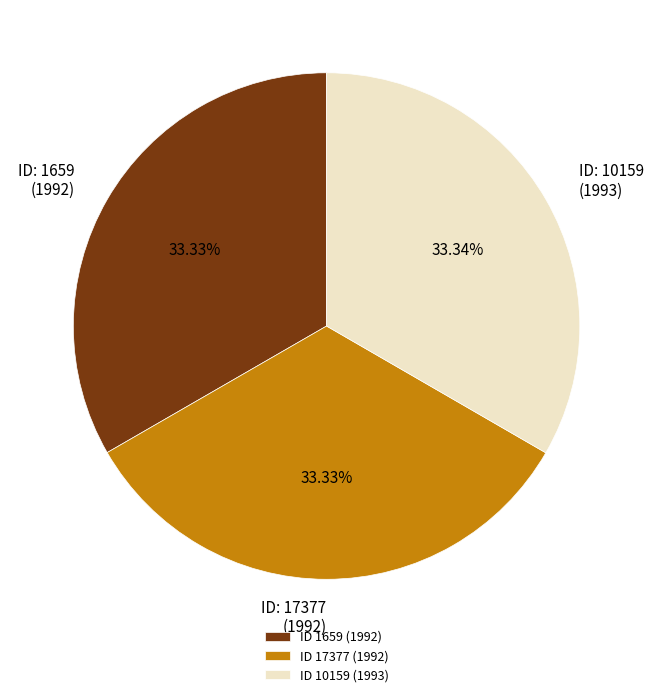

Does any single category account for the majority?

No